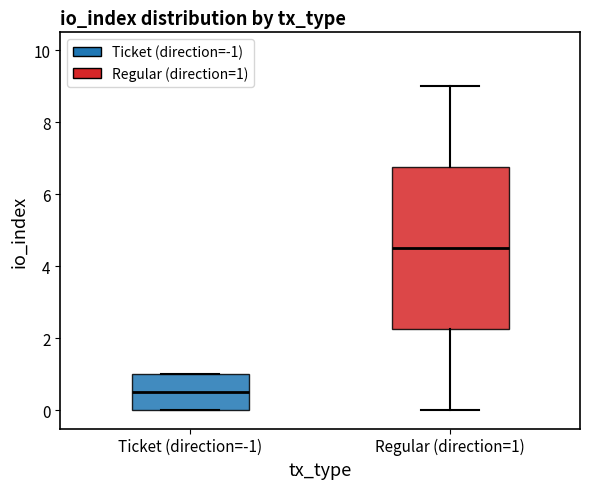

Comparing the boxes themselves (not the whiskers), which one is the tallest?

Regular (direction=1)